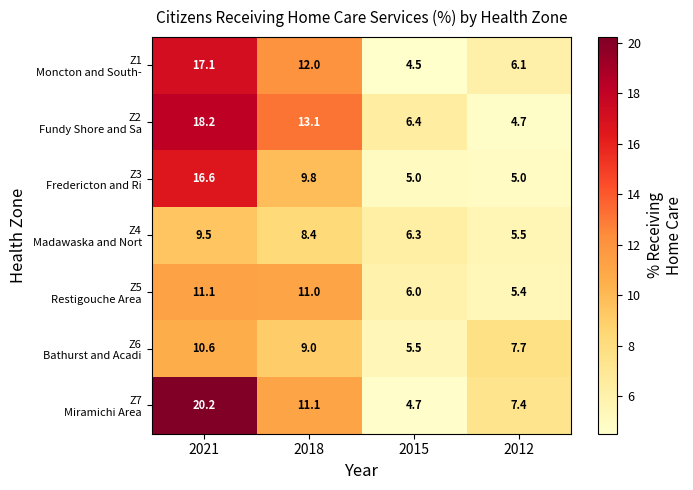

What is the total value across all series at 2012?

41.8